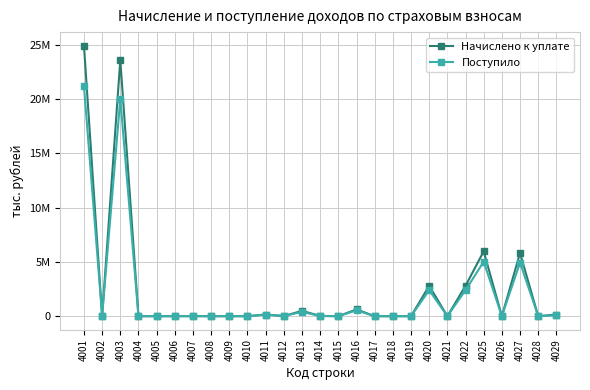

Does the chart have visible grid lines?

Yes